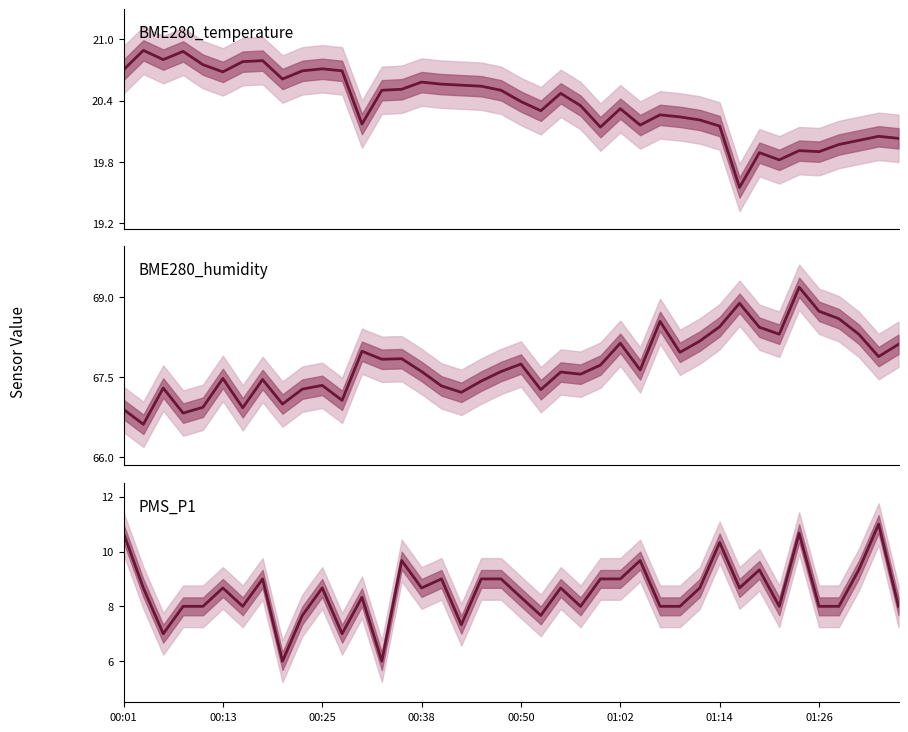

What is the sum of the BME280_humidity values at 00:38 and 01:14?

136.0